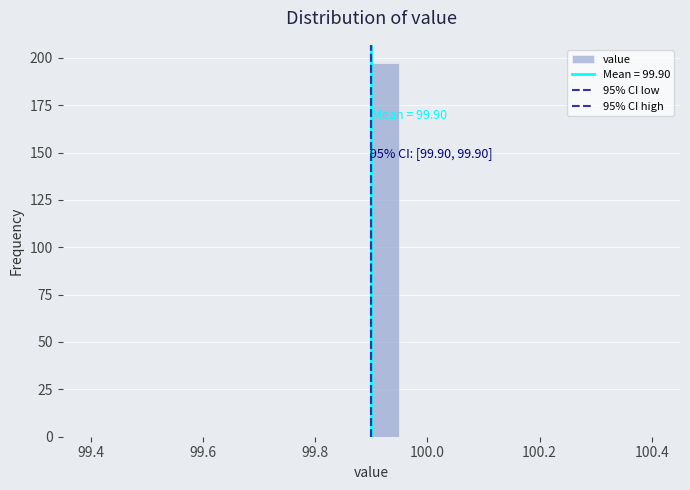

Around what value on the x-axis is the tallest bar? Give the approximate position of its centre, as read against the axis.

99.92